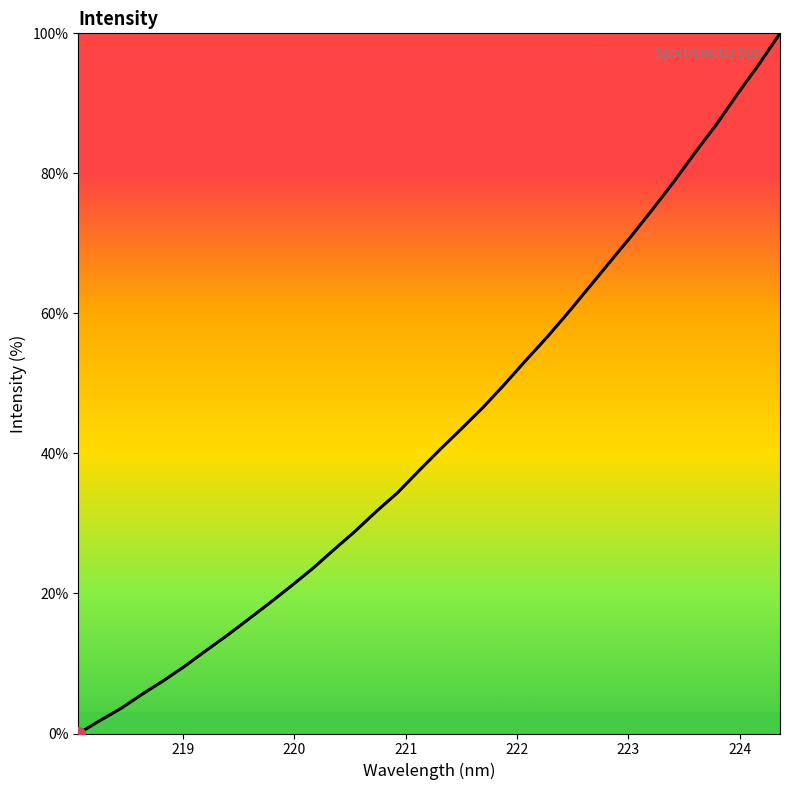

What is the maximum value shown in the chart?

100.0